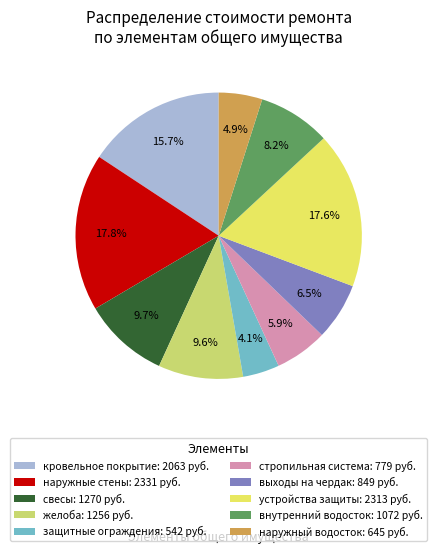

What is the largest slice in the pie chart?

наружные стены